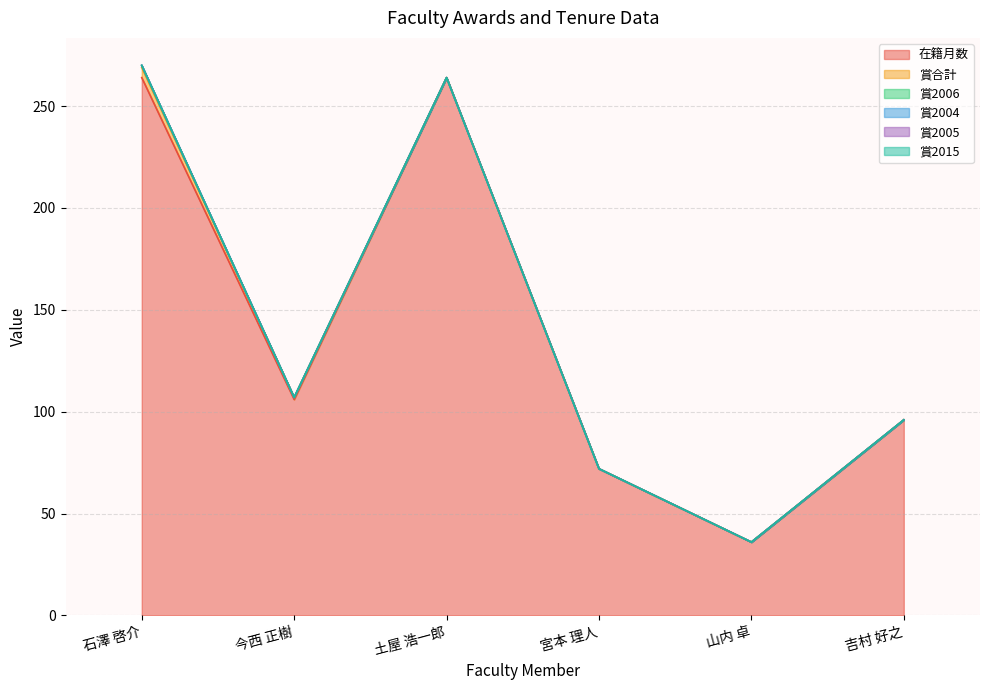

Reading left to right, what are all the values shown in this chart?

在籍月数: 264	106	264	72	36	96
賞合計: 5	1	0	0	0	0
賞2006: 1	0	0	0	0	0
賞2004: 0	0	0	0	0	0
賞2005: 0	0	0	0	0	0
賞2015: 0	0	0	0	0	0